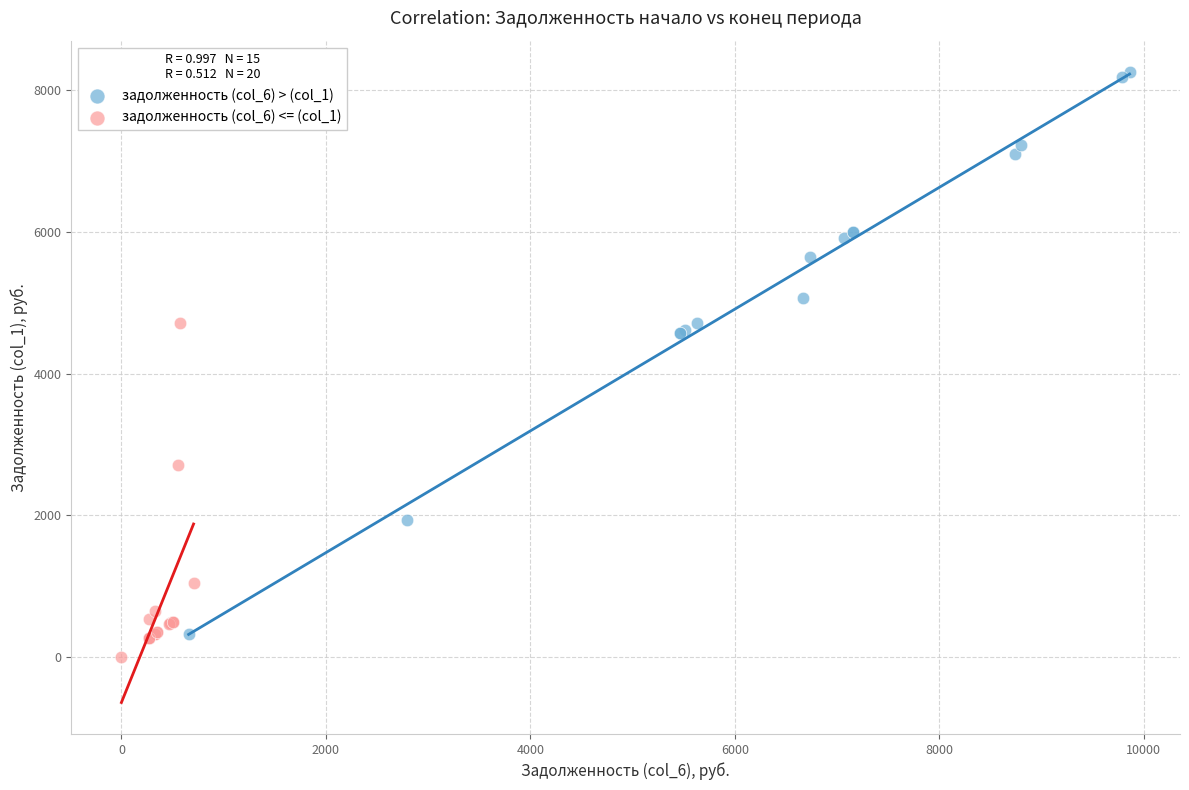

Which series reaches the maximum Y coordinate?

задолженность (col_6) > (col_1)